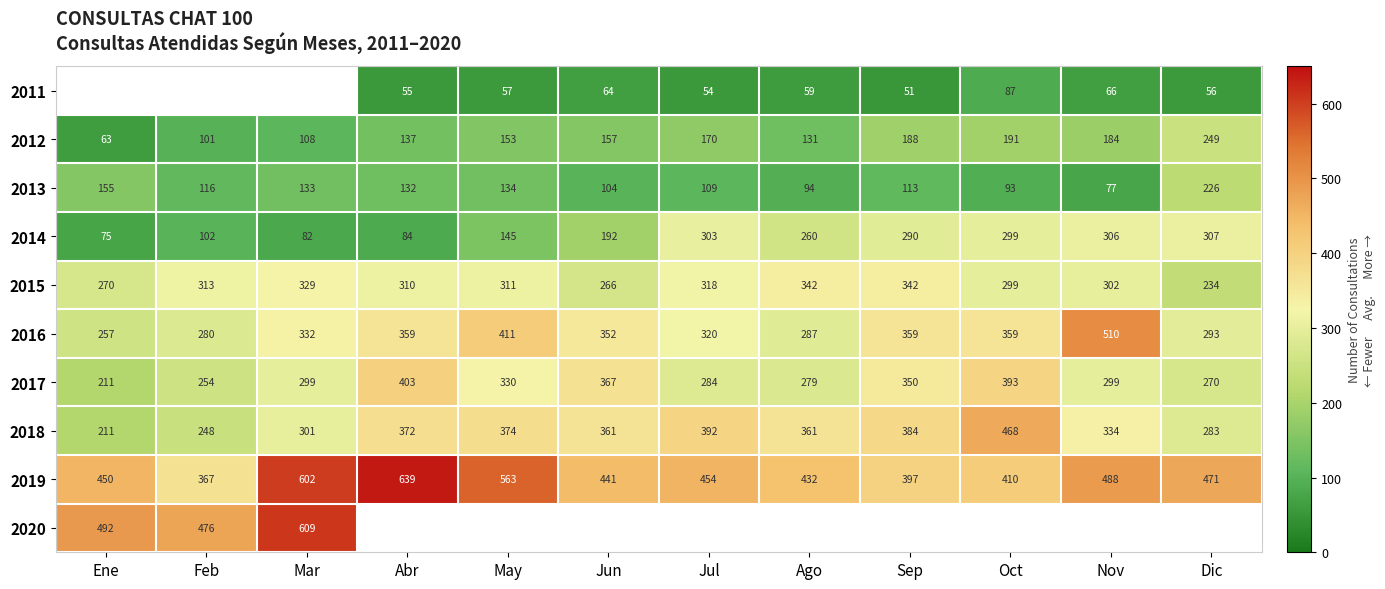

True or false: 2017 has a value of 391.6 at Nov.

False